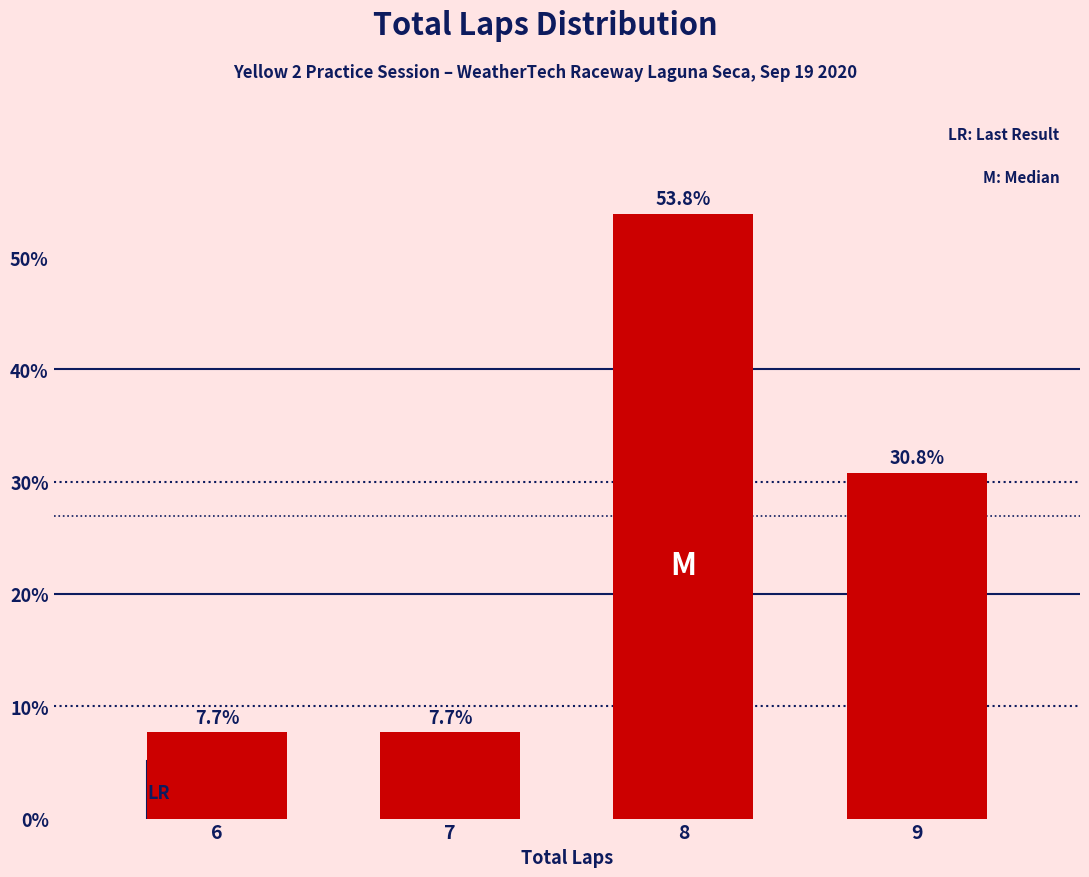

Reading left to right, transcribe all the data shown in this chart.

6=7.7	7=7.7	8=53.8	9=30.8